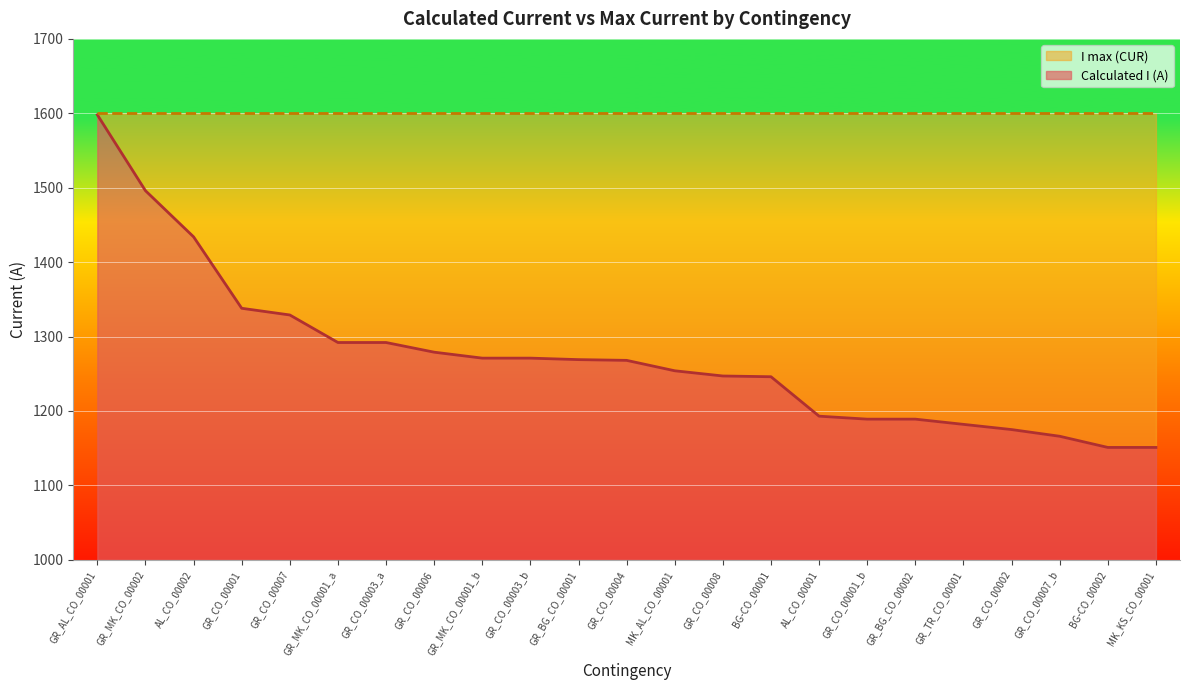

Where is the data nearest to the value 1374?

GR_CO_00001